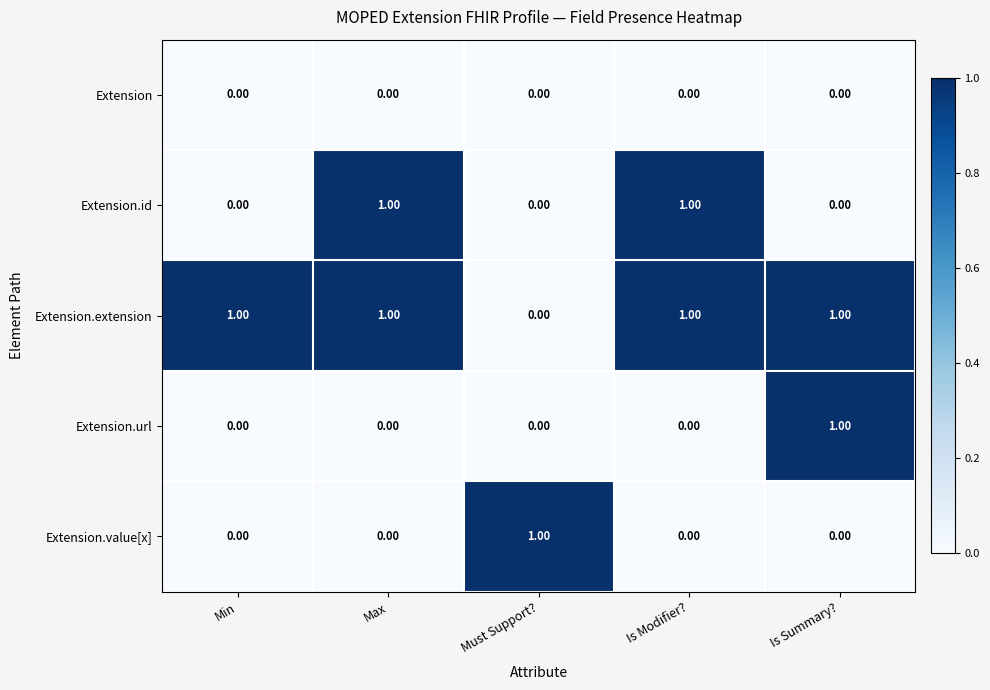

What is the total value across all series at Is Modifier??

2